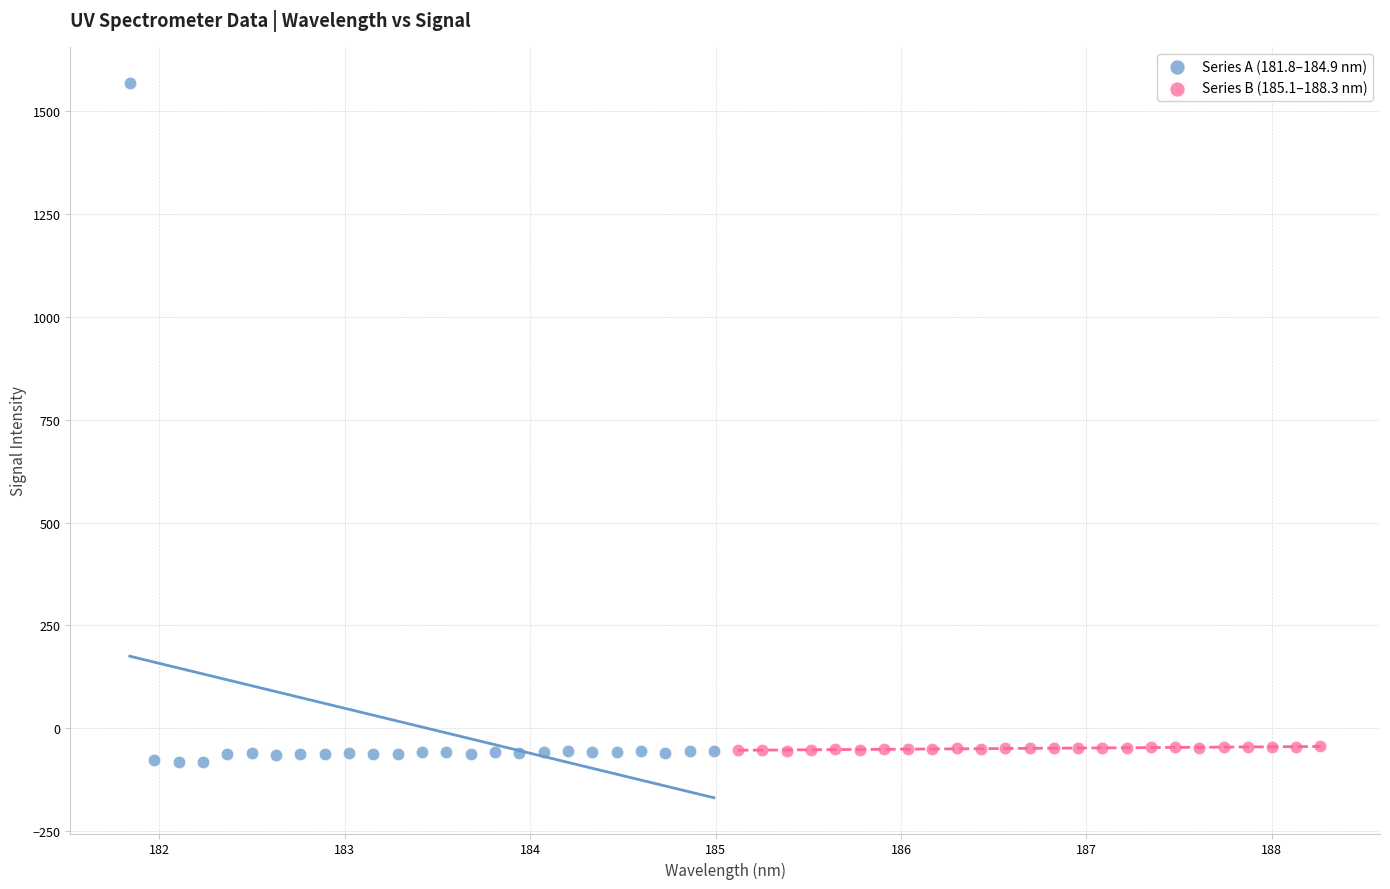

Which series reaches the maximum Y coordinate?

Series A (181.8–184.9 nm)